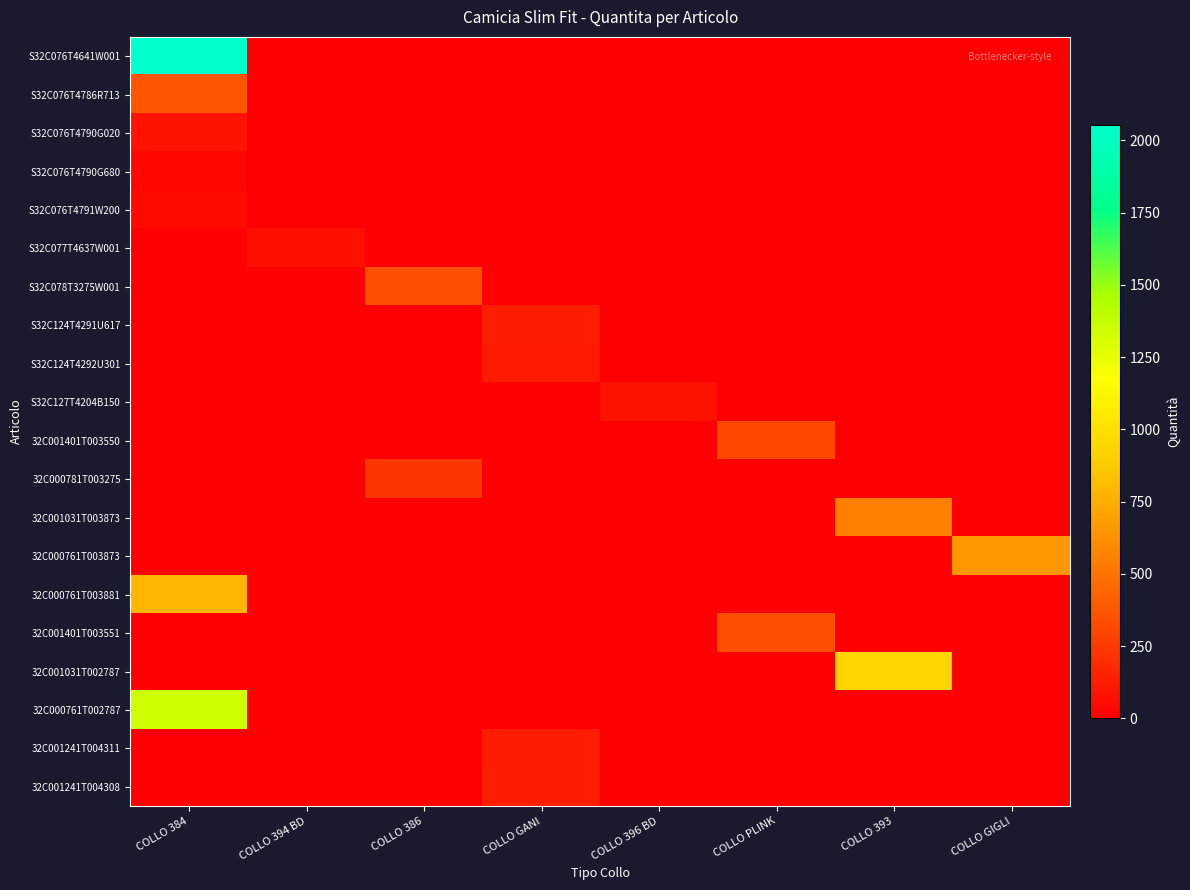

What is the total value across all series at COLLO 394 BD?

78